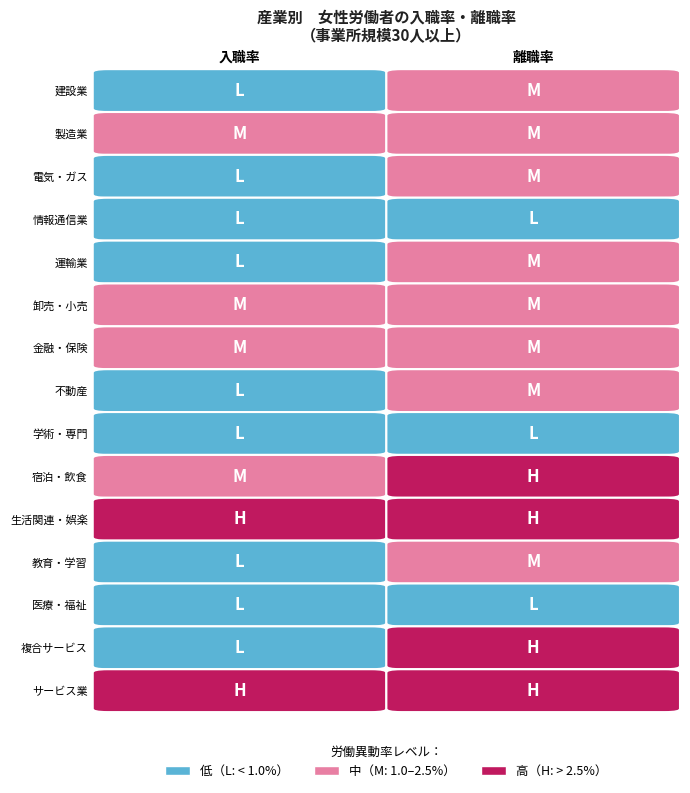

Reading left to right, transcribe all the data shown in this chart.

建設業: 1.0	1.5
製造業: 1.4	1.5
電気・ガス: 0.0	2.3
情報通信業: 0.9	0.9
運輸業: 0.8	1.4
卸売・小売: 1.1	1.6
金融・保険: 1.6	1.7
不動産: 0.5	1.1
学術・専門: 0.5	0.9
宿泊・飲食: 2.4	3.2
生活関連・娯楽: 6.2	4.0
教育・学習: 0.5	2.5
医療・福祉: 1.0	0.9
複合サービス: 0.5	3.9
サービス業: 2.7	5.0